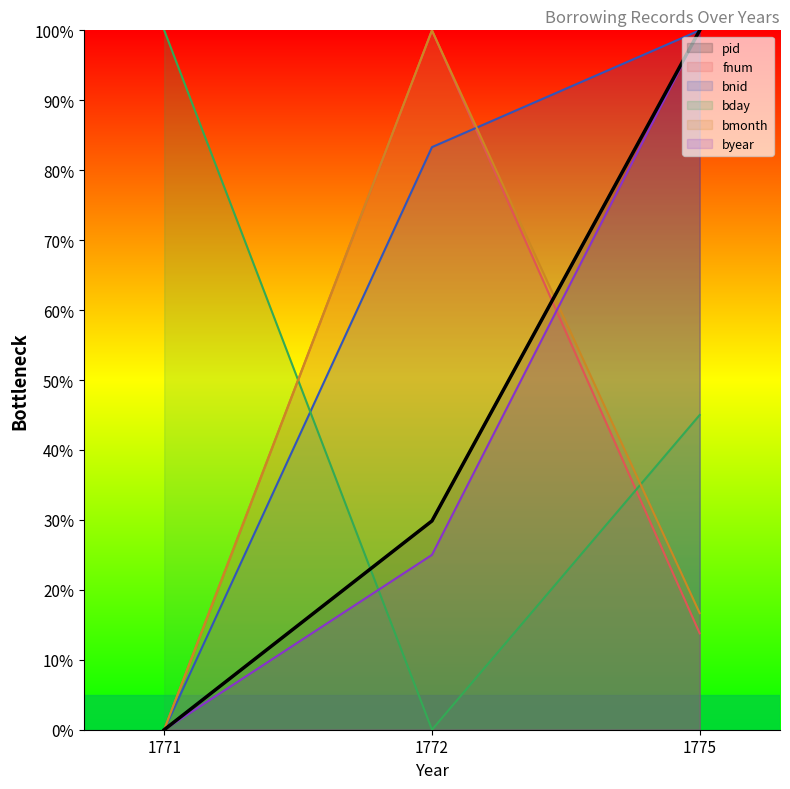

What is the maximum value for fnum?

1.0